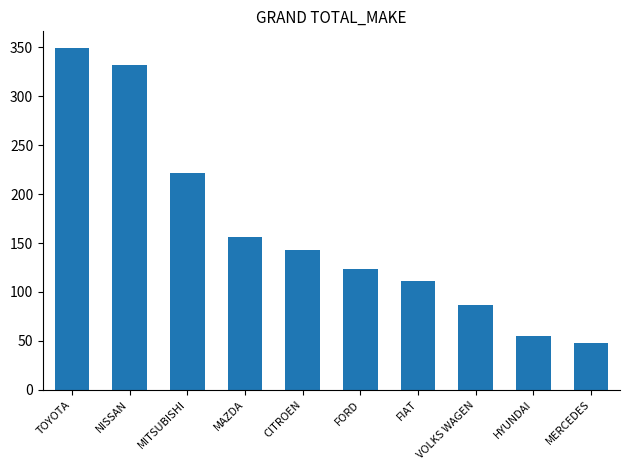

At which label does the data first exceed 143?

TOYOTA